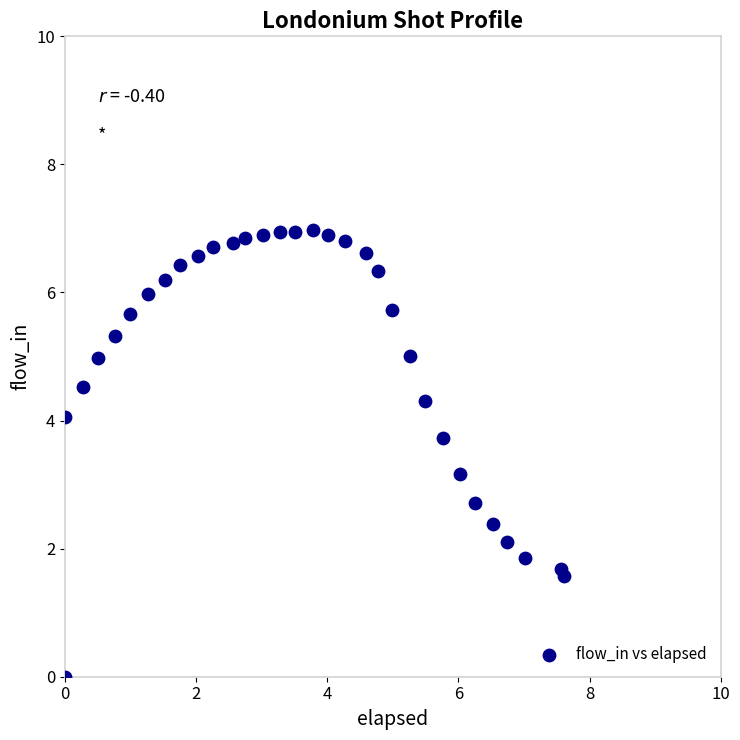

What is the range of Y values (max minus min)?

7.0